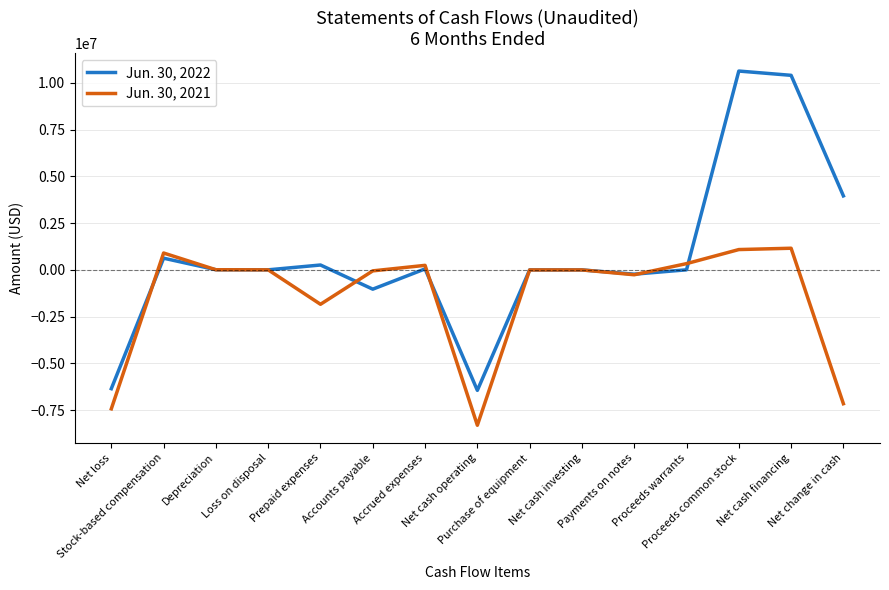

Where does the Jun. 30, 2022 series first go above 2616?

Stock-based compensation